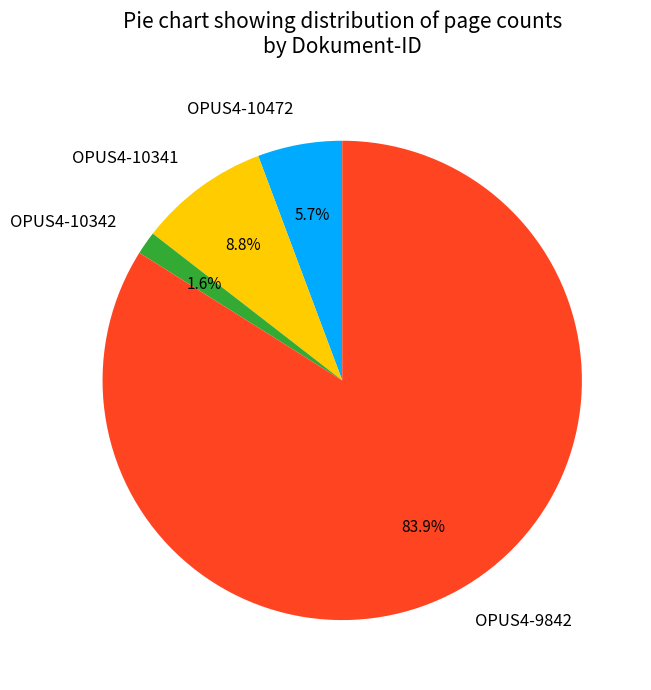

Count the number of slices in the pie.

4